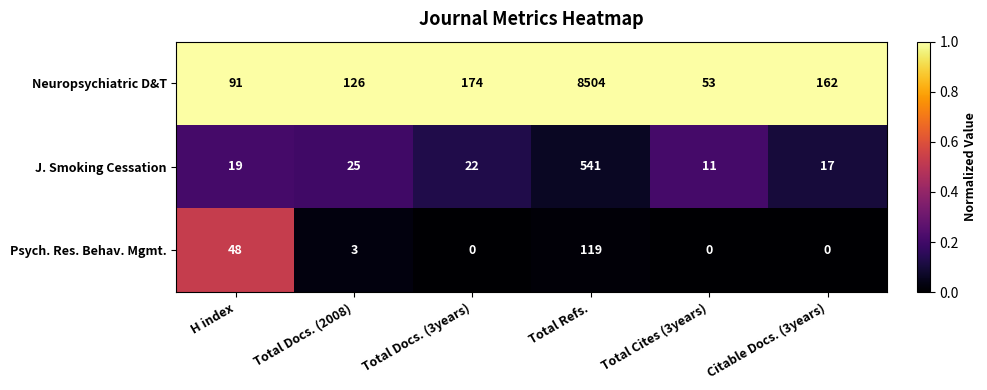

Reading left to right, transcribe all the data shown in this chart.

Neuropsychiatric D&T: 91	126	174	8504	53	162
J. Smoking Cessation: 19	25	22	541	11	17
Psych. Res. Behav. Mgmt.: 48	3	0	119	0	0